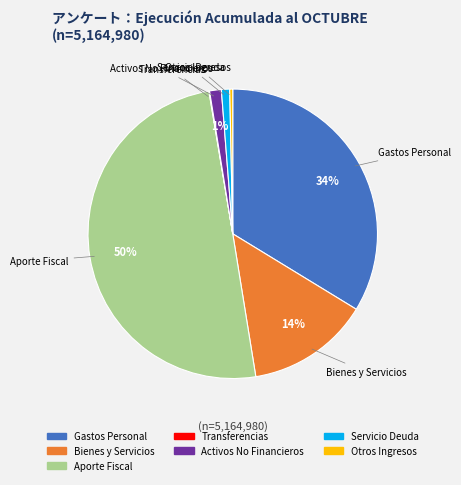

To the nearest percent, what is the difference between the largest and smallest slice percentages?

50%